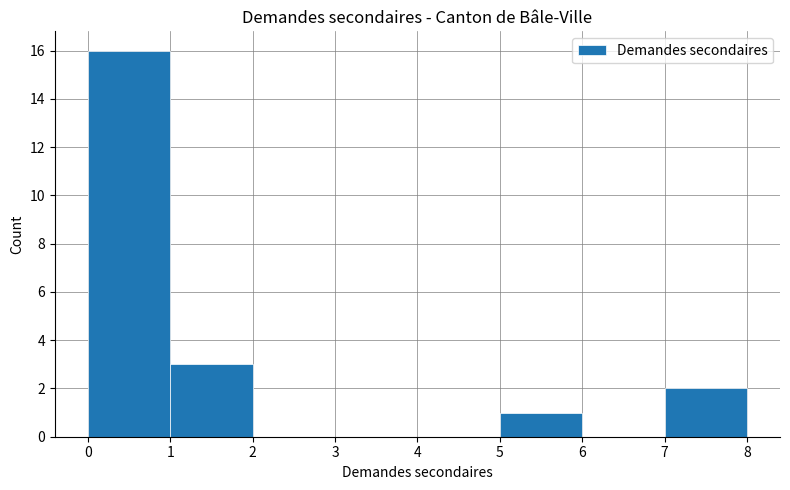

Reading left to right, transcribe this chart: for each bar, give the range it covers on the x-axis and its height. The values are not printed on the chart, so give them approximately, as read against the axis.

0 to 1: 16
1 to 2: 3
2 to 3: 0
3 to 4: 0
4 to 5: 0
5 to 6: 1
6 to 7: 0
7 to 8: 2